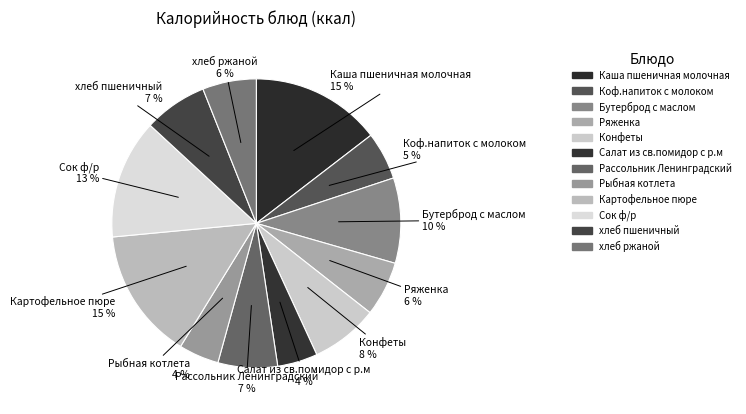

Is it true that Рассольник Ленинградский is 18% of the pie?

False